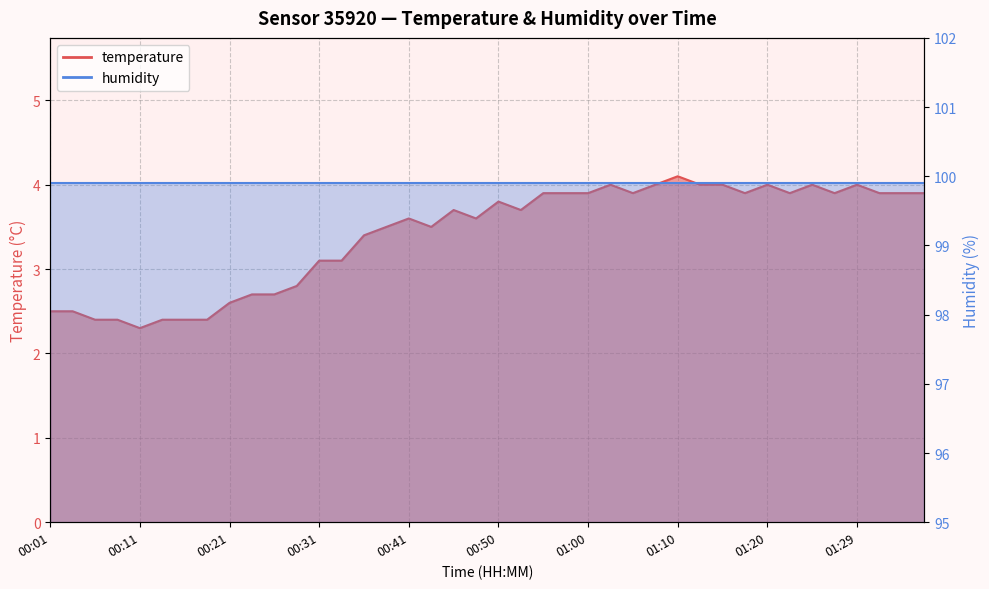

Reading left to right, extract all data points from this chart.

00:01=2.5	00:03=2.5	00:06=2.4	00:08=2.4	00:11=2.3	00:13=2.4	00:16=2.4	00:18=2.4	00:21=2.6	00:23=2.7	00:26=2.7	00:28=2.8	00:31=3.1	00:33=3.1	00:36=3.4	00:38=3.5	00:41=3.6	00:43=3.5	00:45=3.7	00:48=3.6	00:50=3.8	00:53=3.7	00:55=3.9	00:58=3.9	01:00=3.9	01:03=4.0	01:05=3.9	01:07=4.0	01:10=4.1	01:12=4.0	01:15=4.0	01:17=3.9	01:20=4.0	01:22=3.9	01:24=4.0	01:27=3.9	01:29=4.0	01:32=3.9	01:34=3.9	01:37=3.9